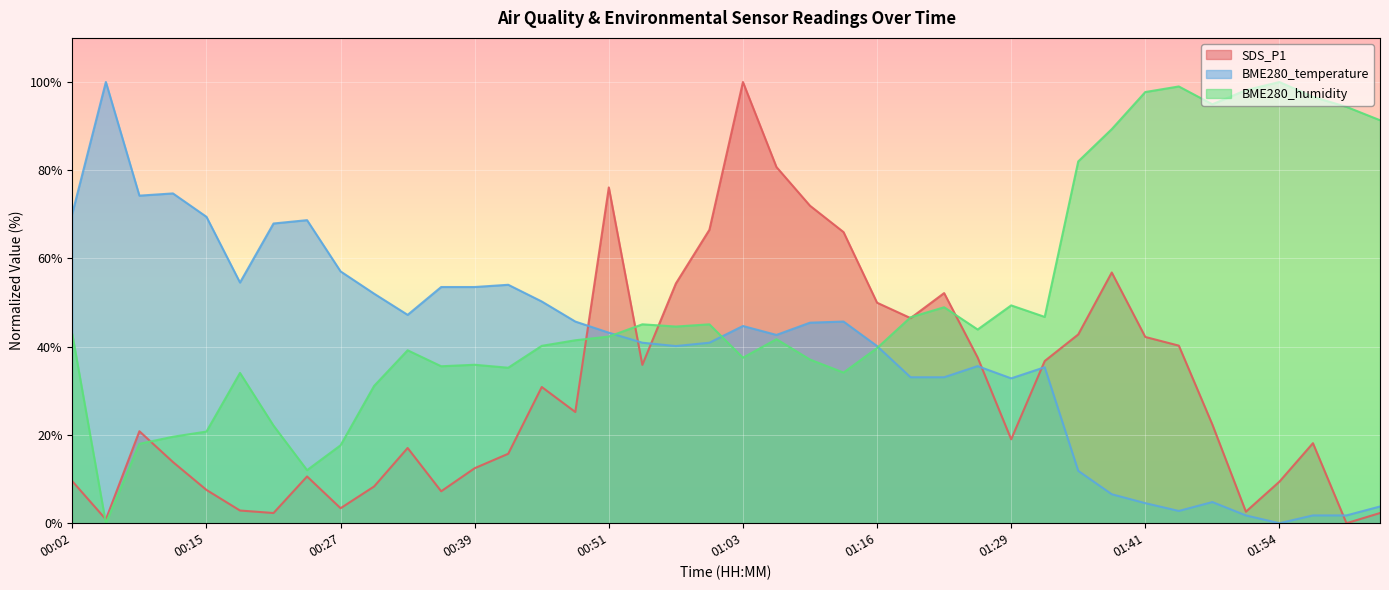

What is the value of the BME280_temperature point at the 14th from the left?

54.0